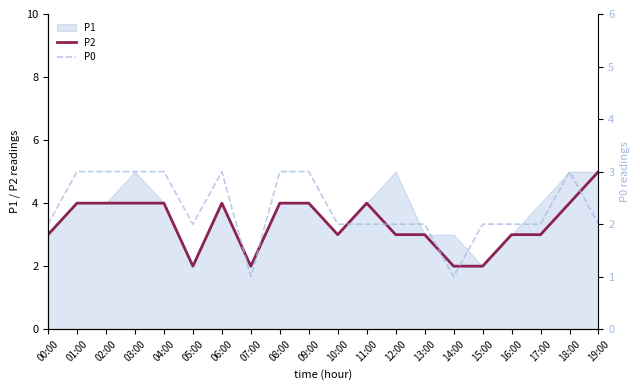

What position from the left is 12:00?

13